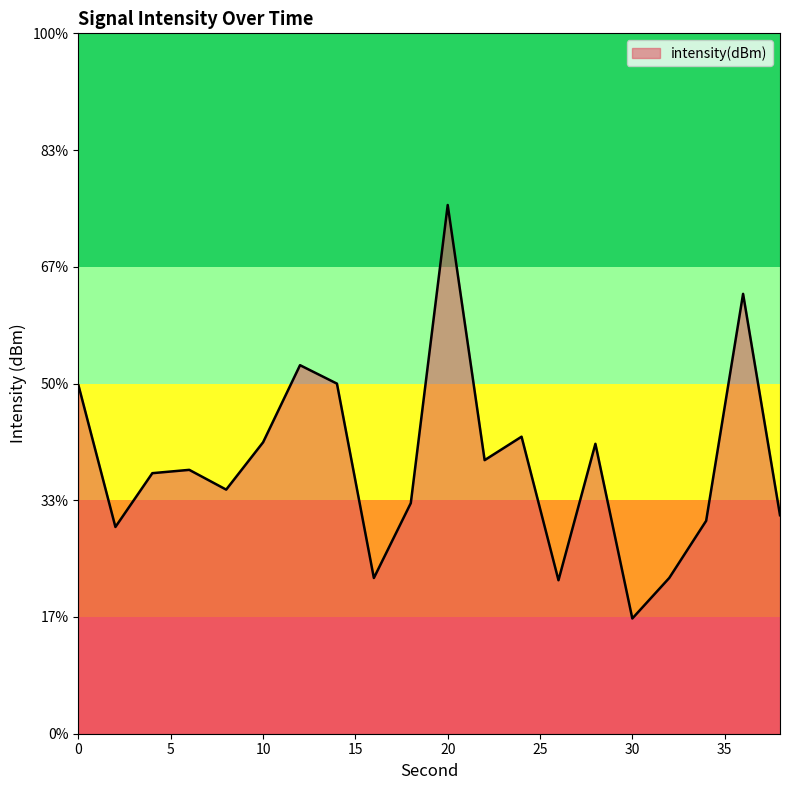

How many categories are shown in the chart?

20